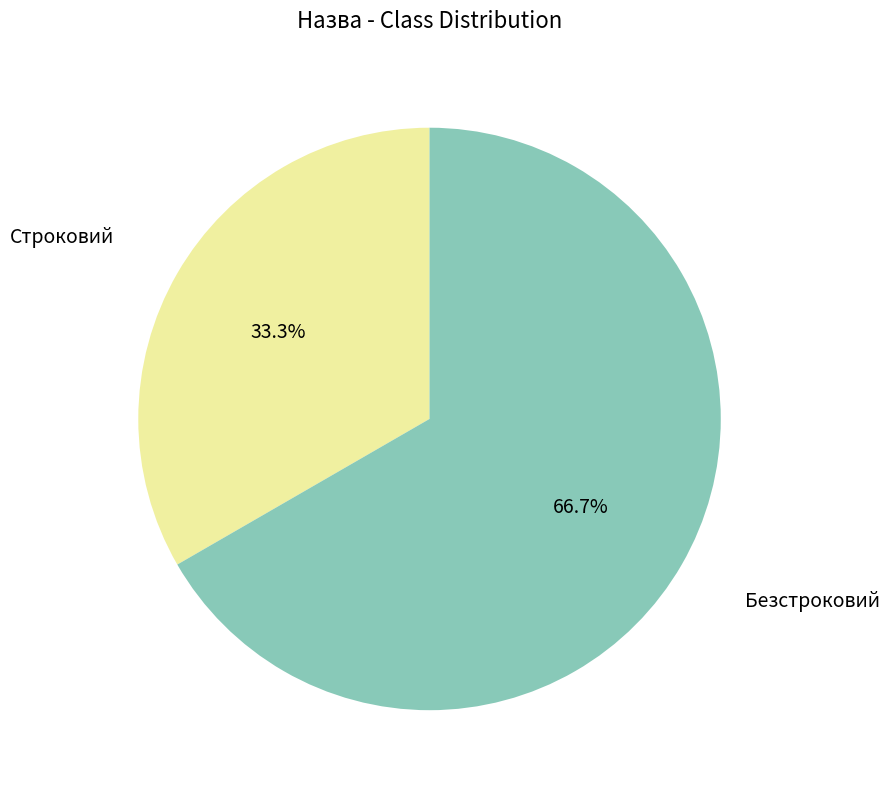

Does any single category account for the majority?

Yes